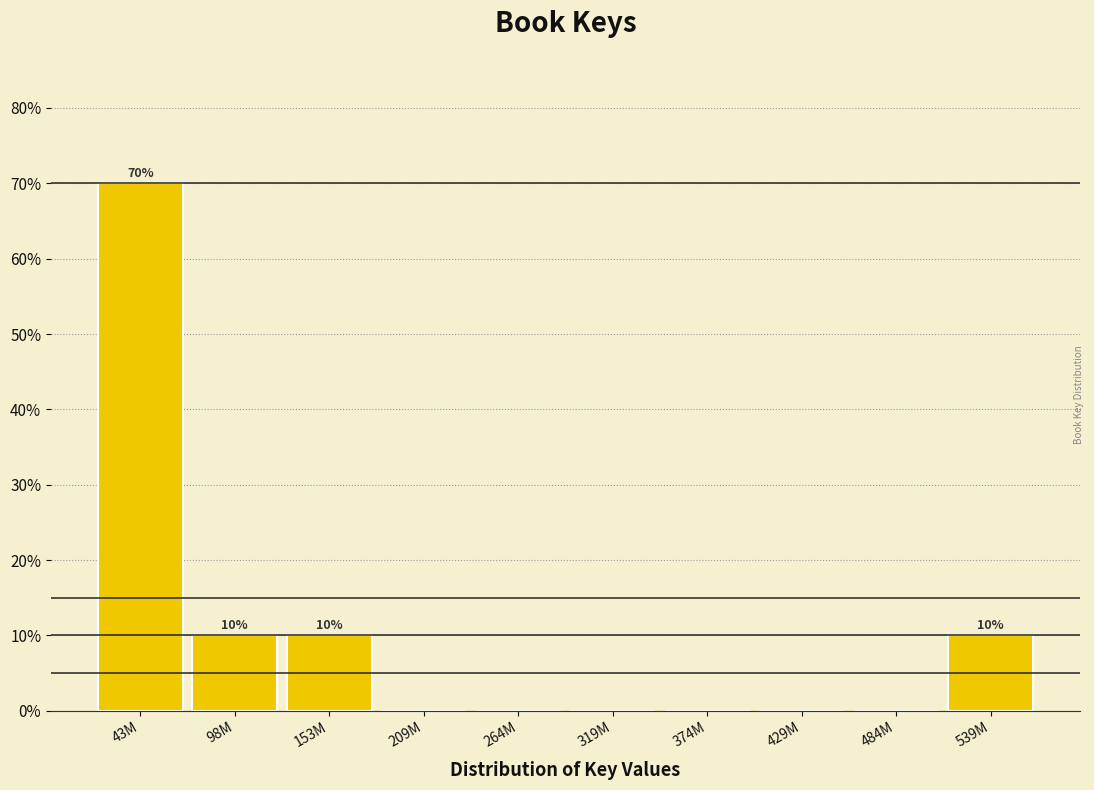

Are the bars horizontal?

No